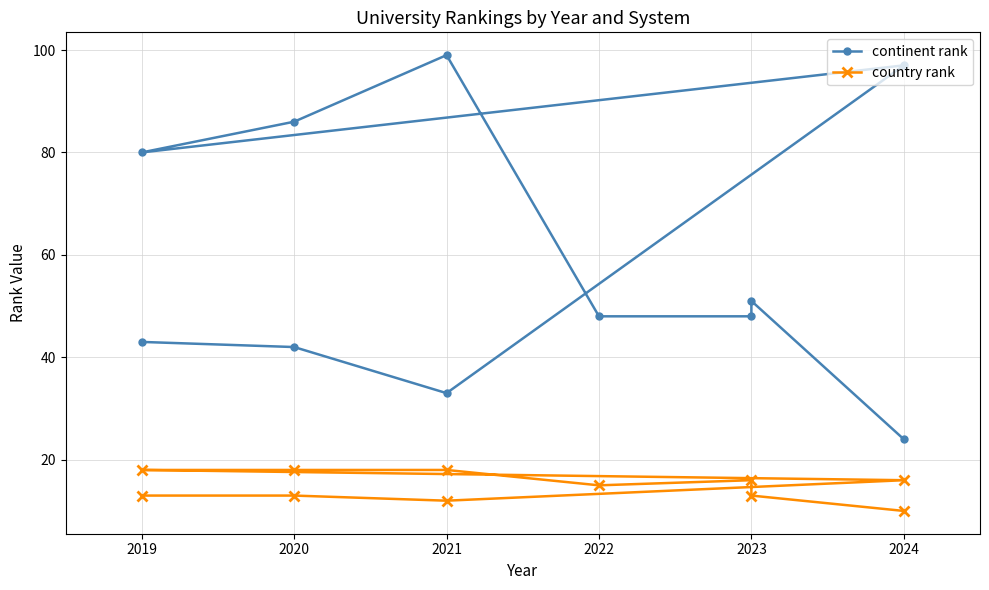

What position from the left is 2019?

1